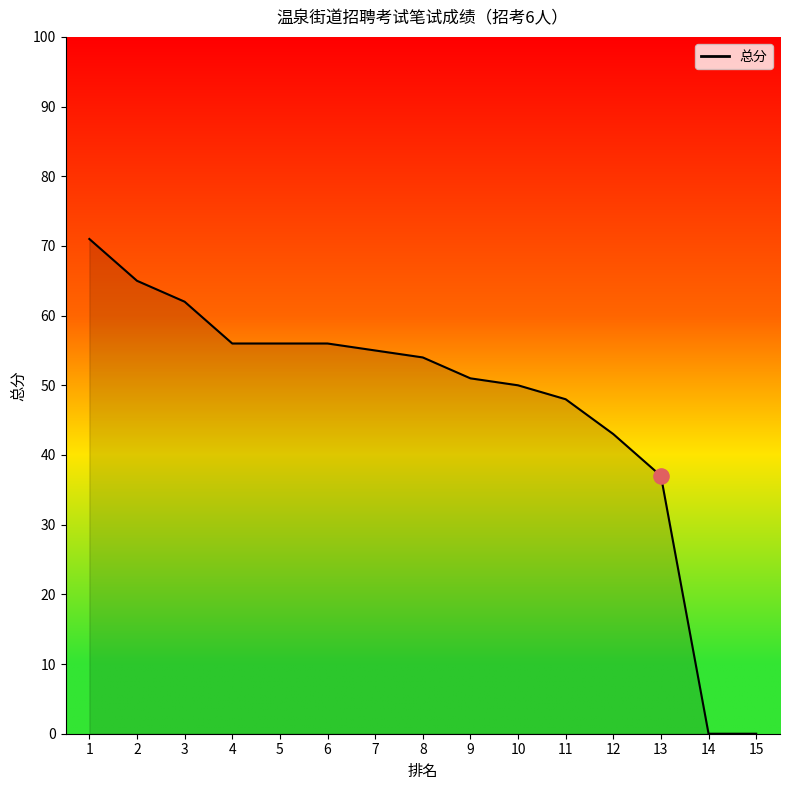

Approximately how many times larger is the value at 1 compared to 9?

1.4